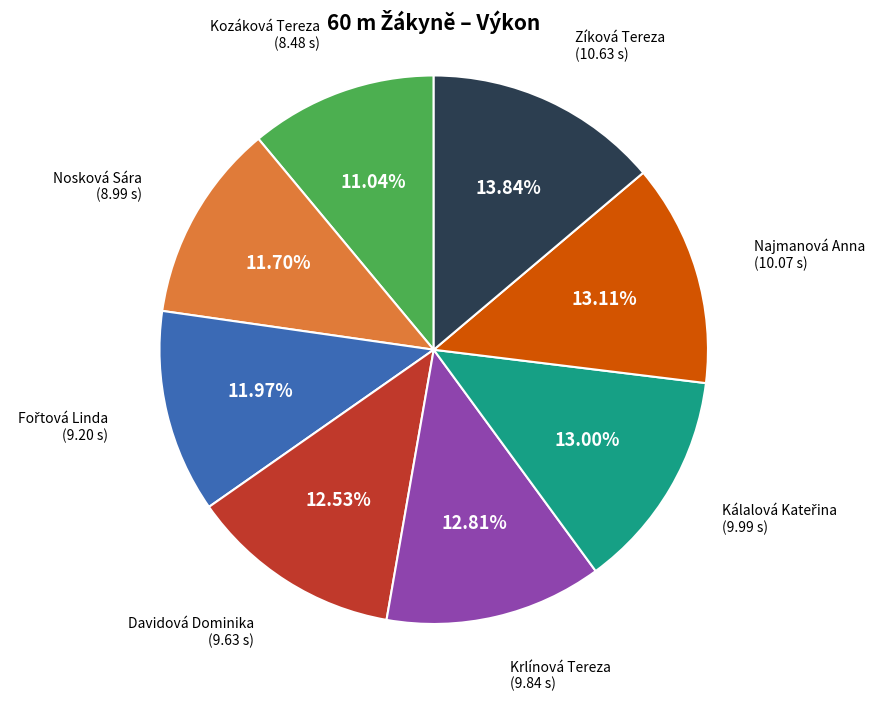

Is there any slice that represents more than half of the pie?

No